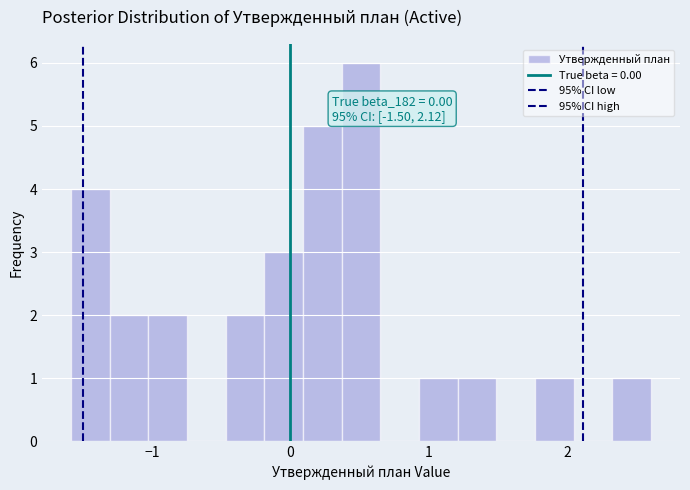

Around what value on the x-axis is the tallest bar? Give the approximate position of its centre, as read against the axis.

0.5